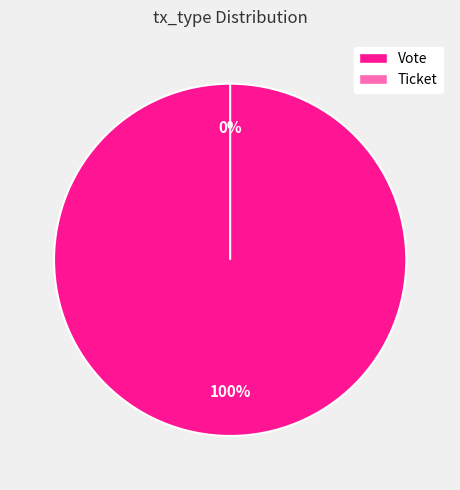

Is it true that Ticket is 1% of the pie?

False